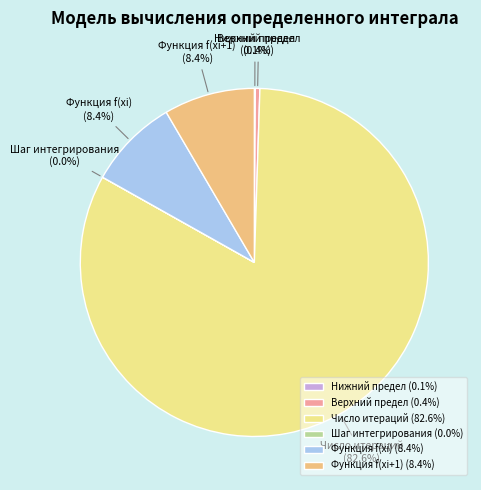

Is Число итераций the majority of the pie?

Yes